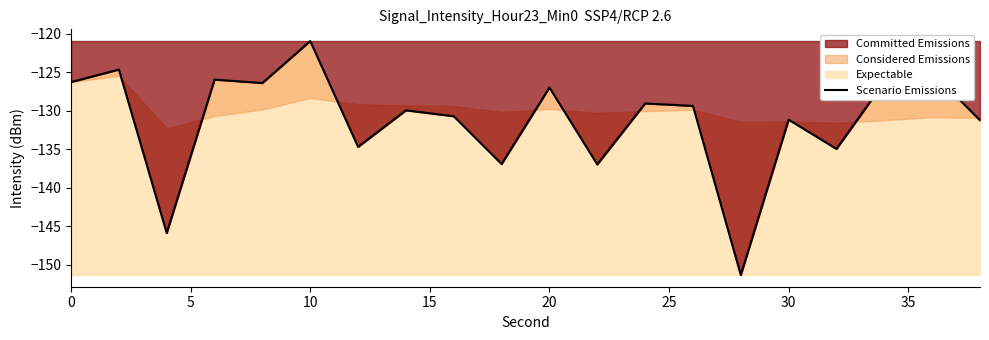

Is it true that the value at 10 is -121.0?

True